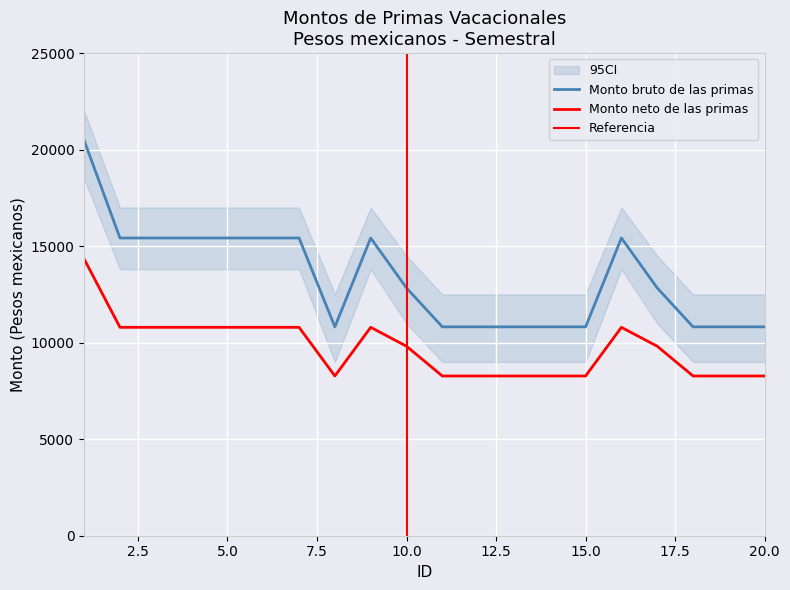

What is the difference between the maximum and minimum values in the Monto neto de las primas series?

6058.4